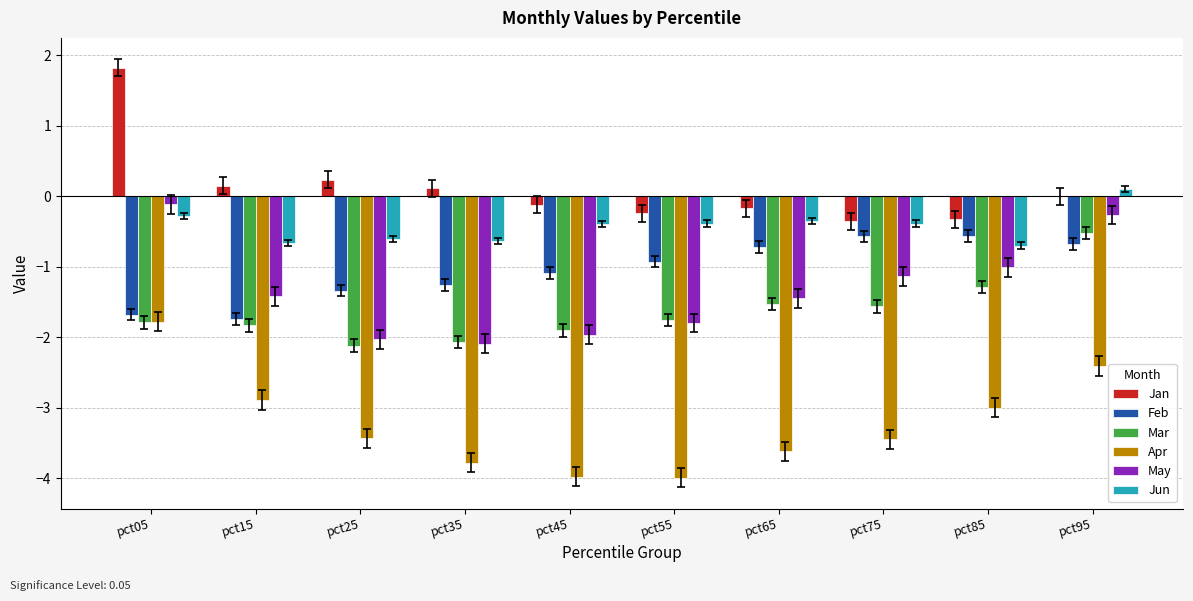

How many distinct data groups are displayed?

6